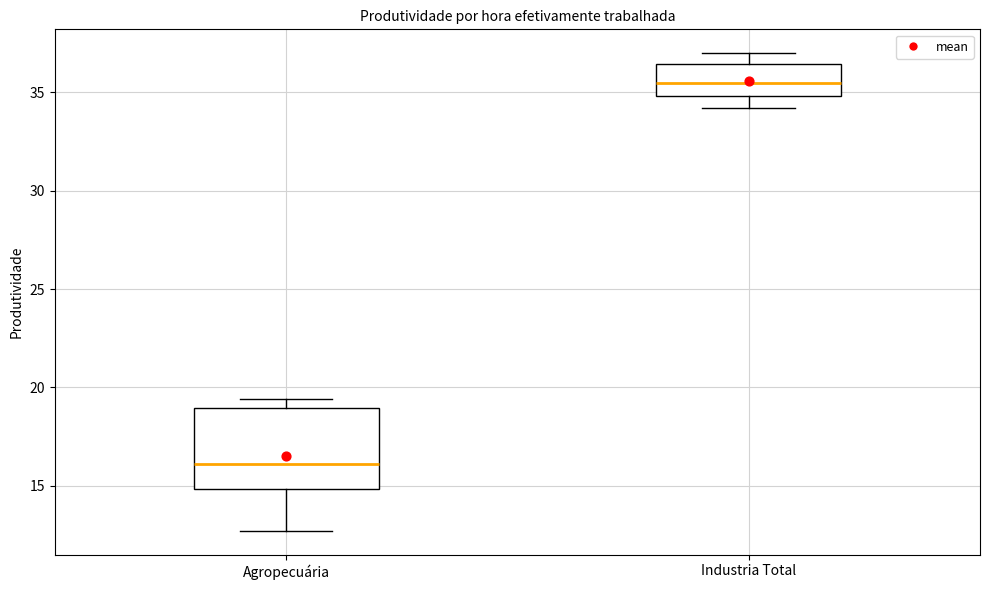

Reading left to right, read every box against the y-axis: the position of its median line, the range the box covers, and the ends of its whiskers. The values are not printed on the chart, so give them approximately, as read against the axis.

Agropecuária: median 16.0, box 15.0 to 19.0, whiskers 12.5 to 19.5
Industria Total: median 35.5, box 35.0 to 36.5, whiskers 34.0 to 37.0